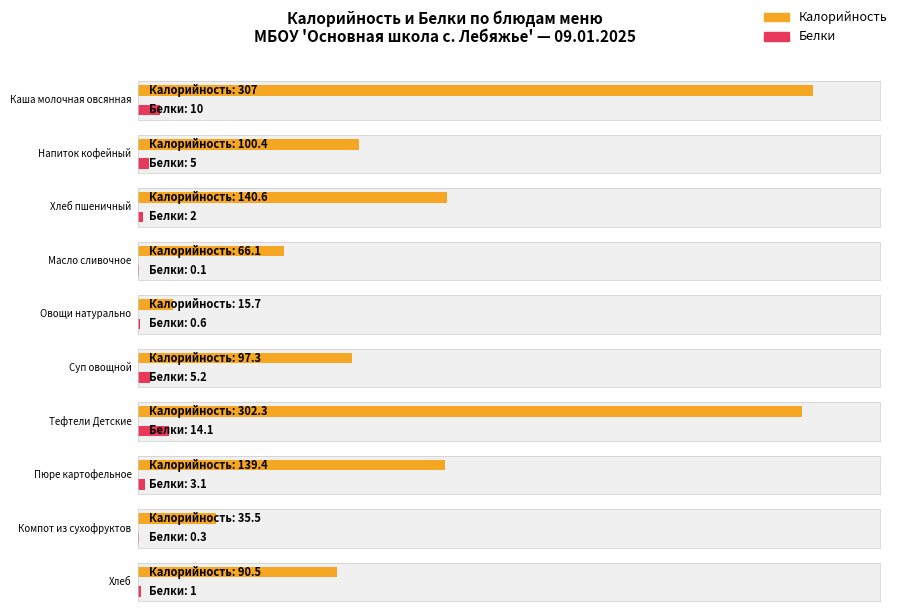

Which series has the largest total across all categories?

Калорийность